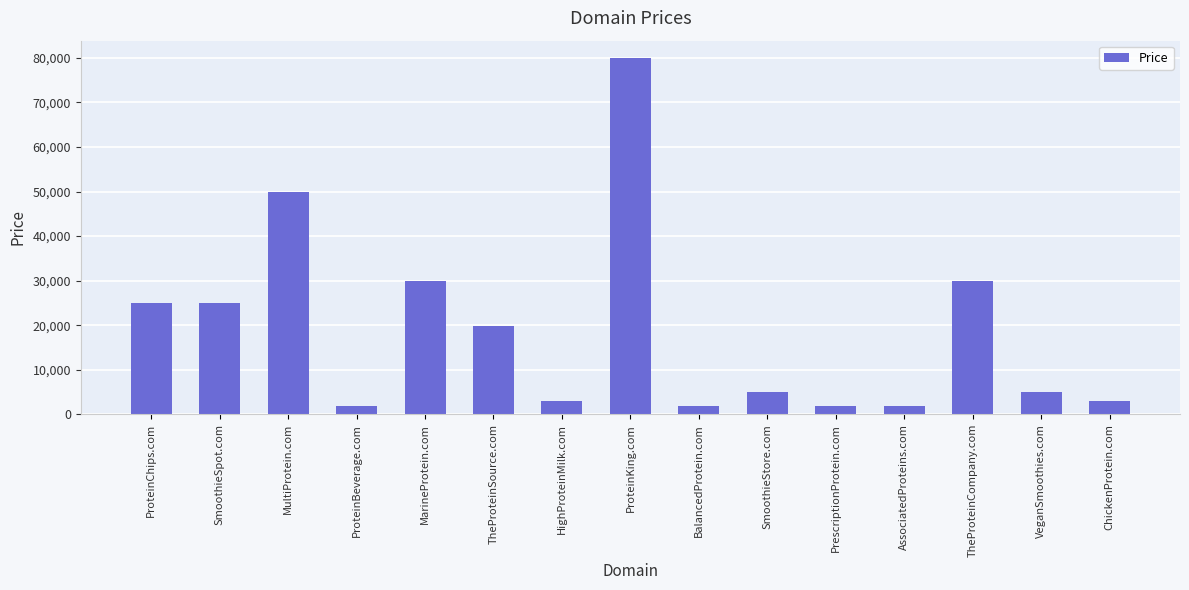

At which label is the value closest to 40888?

MultiProtein.com